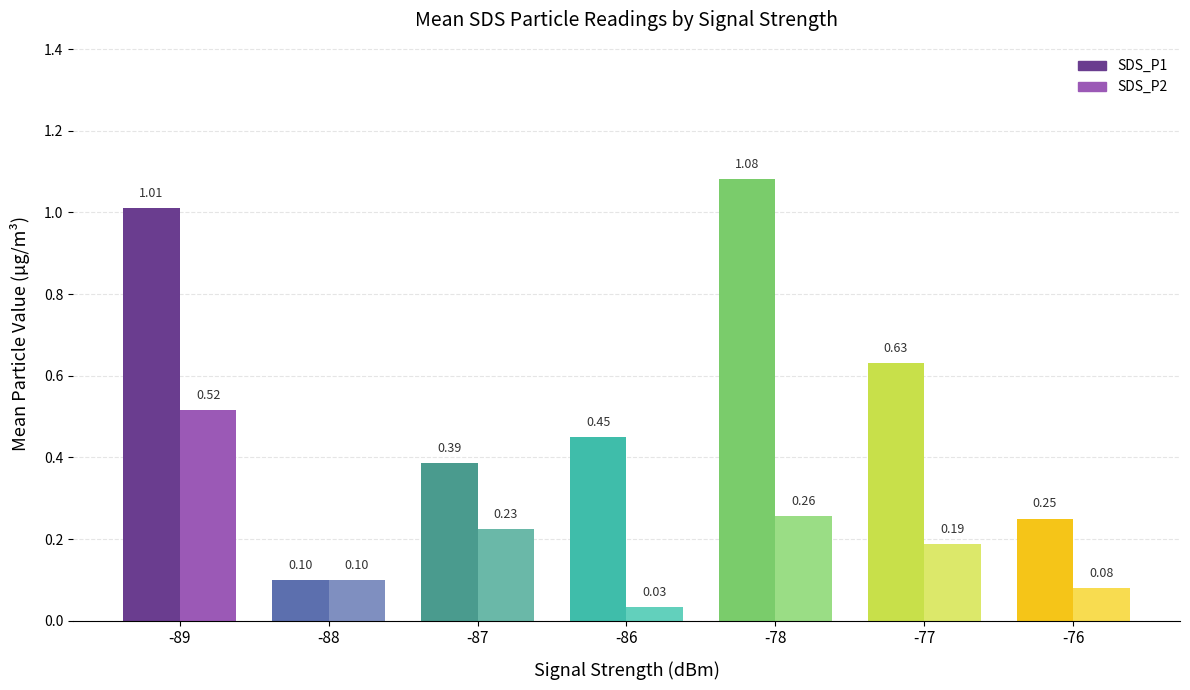

At which label is SDS_P2 closest to 0?

-86